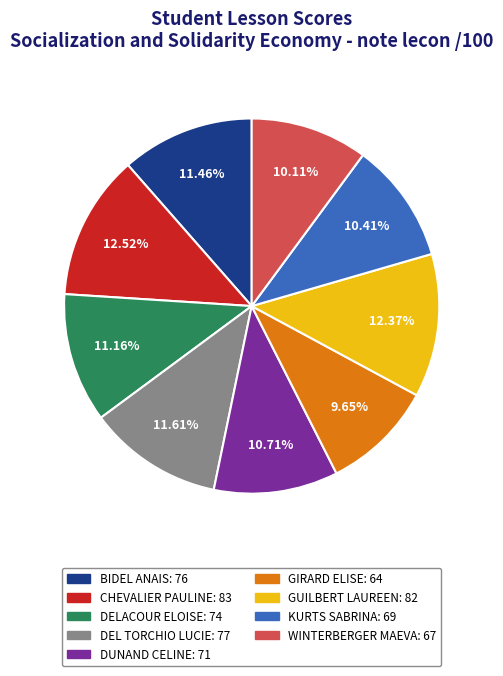

How many slices are in this pie chart?

9